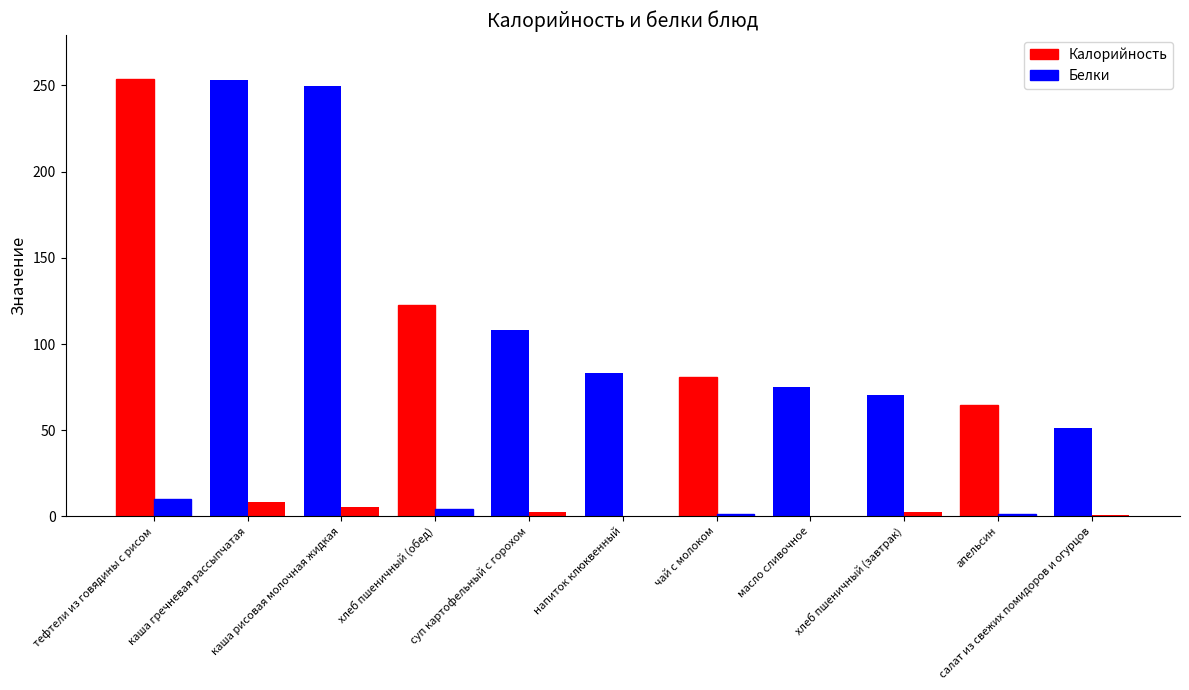

What is the smallest value displayed?

0.1